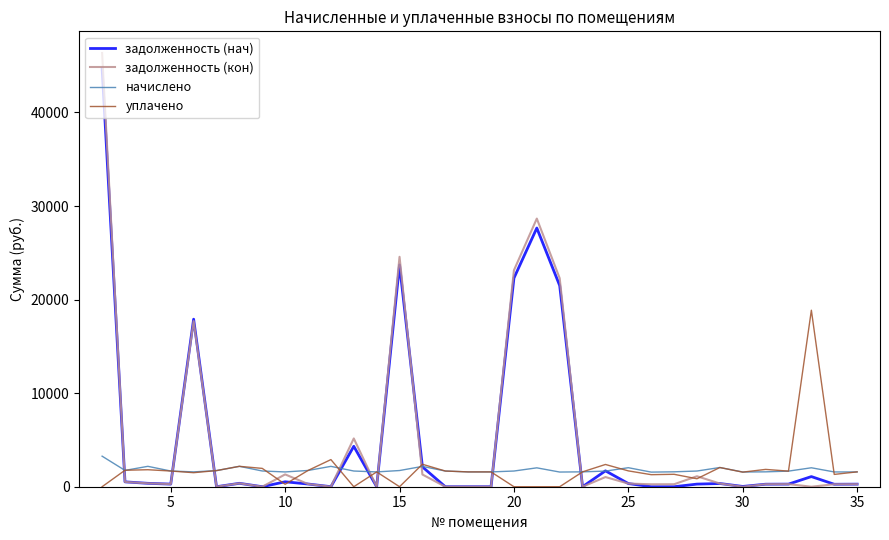

Which series has the largest range (max minus min)?

задолженность (кон)